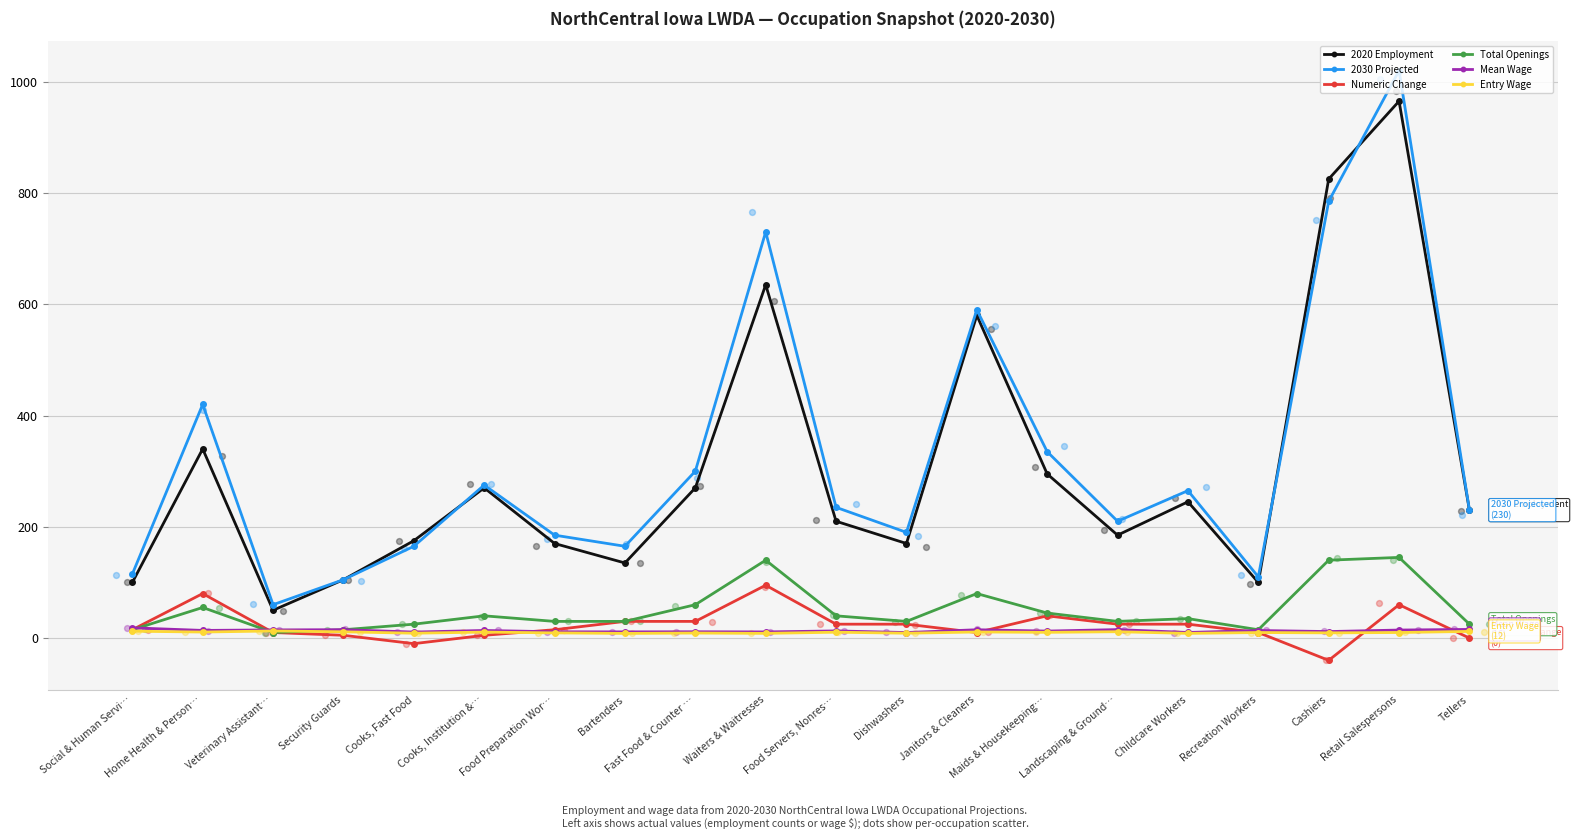

Which series has the largest total across all categories?

2030 Projected